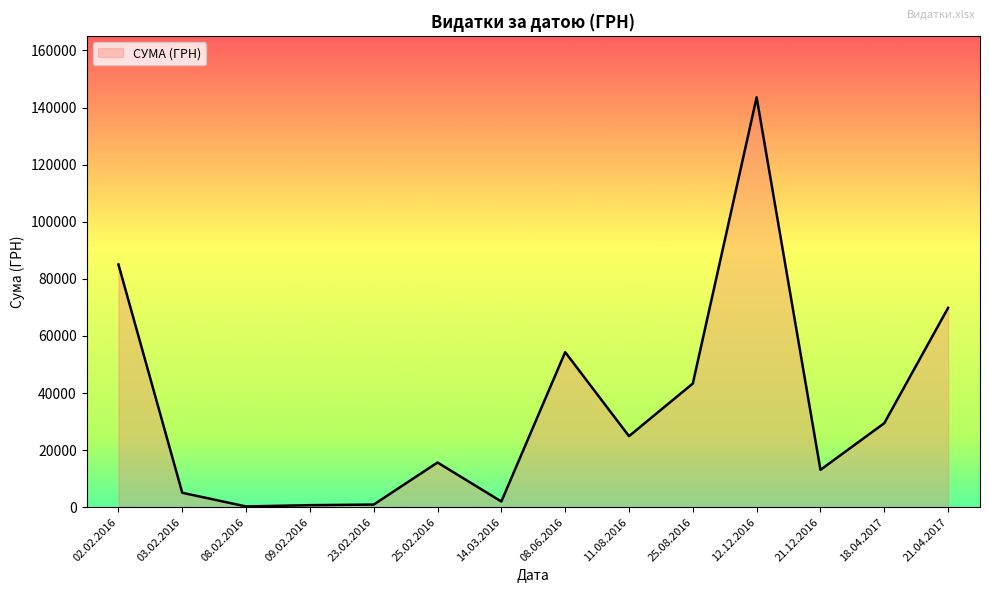

Is it true that the value at 25.08.2016 is 28324.1?

False